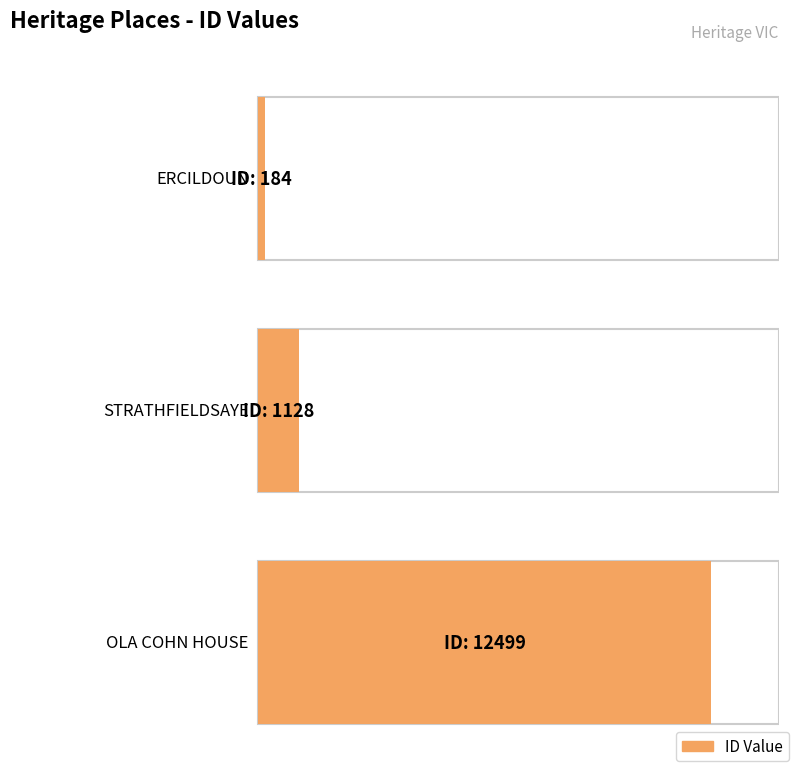

What is the value of the 3rd bar from the left?

12499